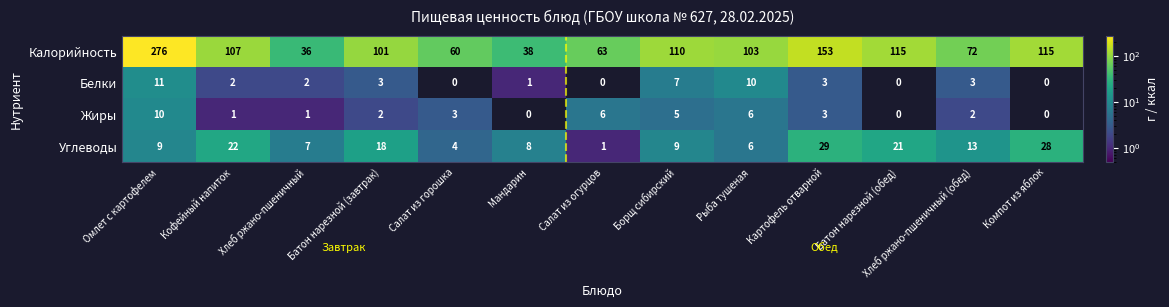

At which category is the sum across all series the highest?

Омлет с картофелем